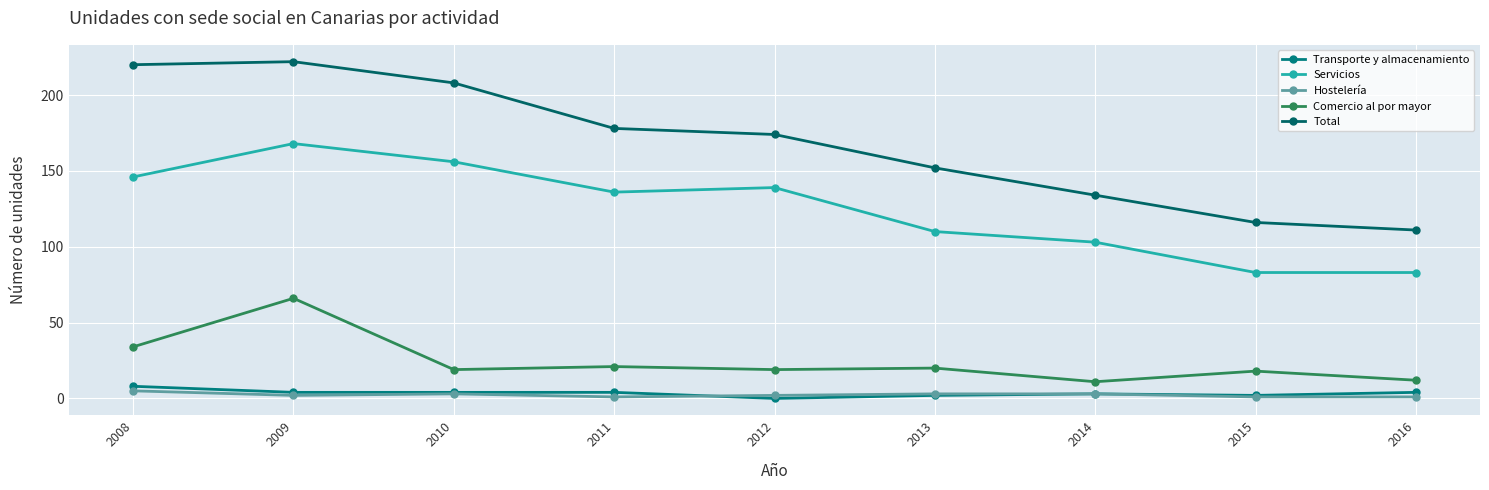

True or false: Transporte y almacenamiento has a value of 3 at 2015.

False